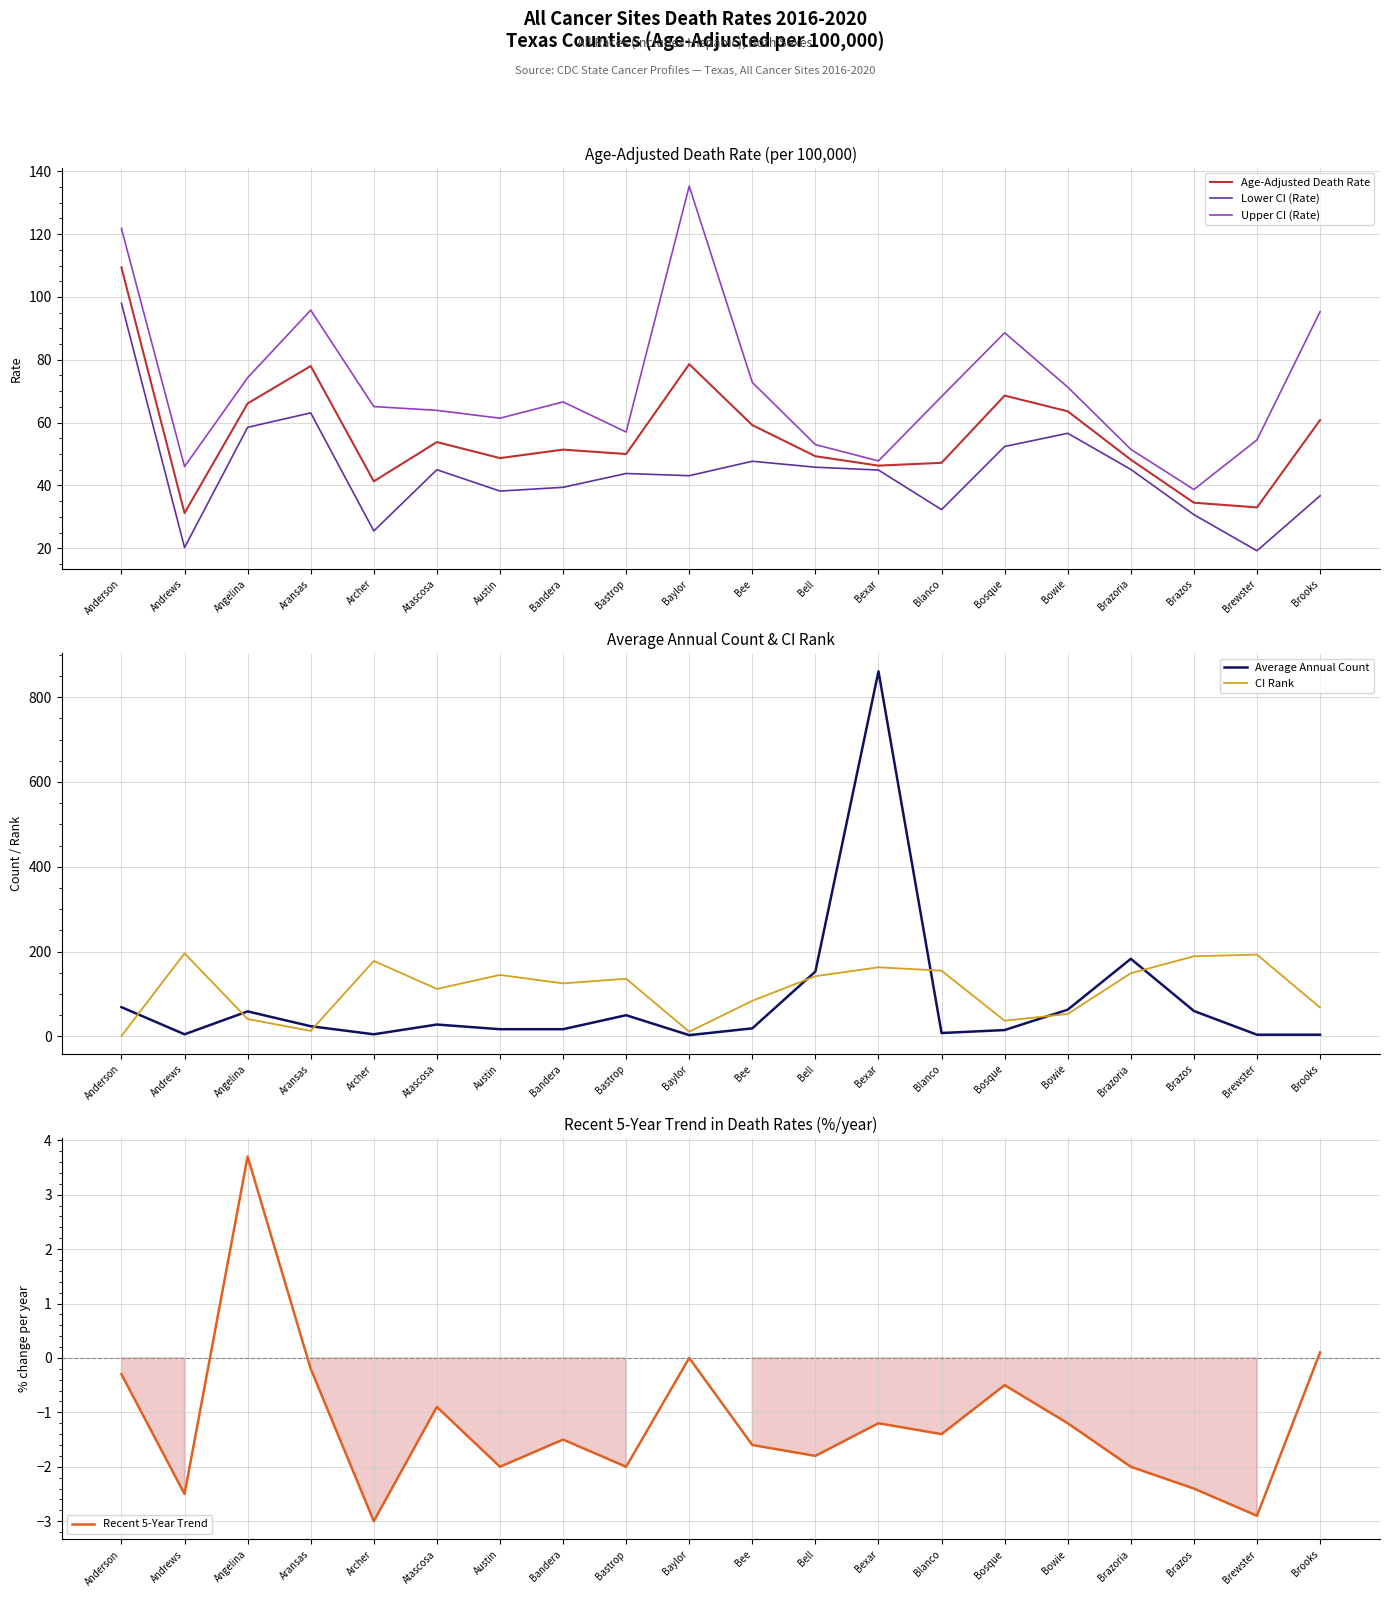

What is the difference between the second highest and second lowest values in the Upper CI (Rate) series?

75.8